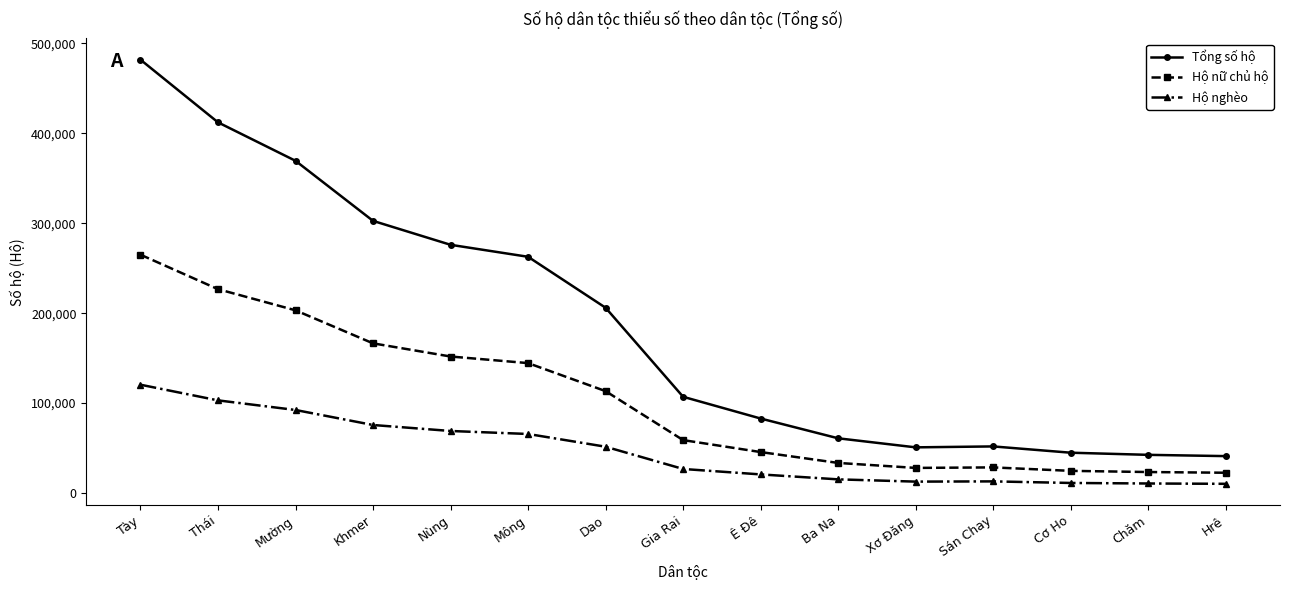

What is the sum of all Hộ nghèo values?

698226.8